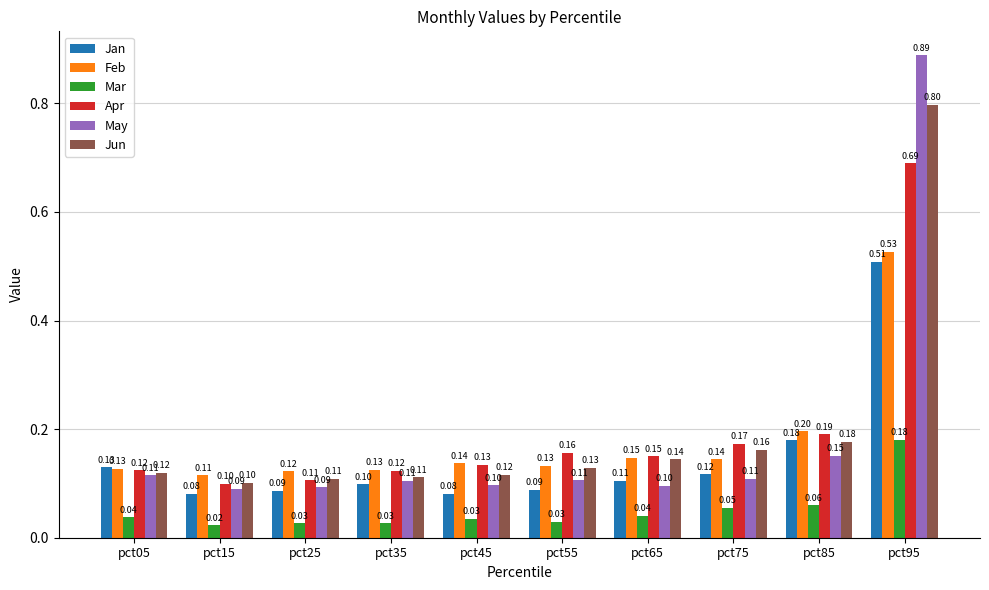

What is the difference between the maximum and second lowest values in the Apr series?

0.6